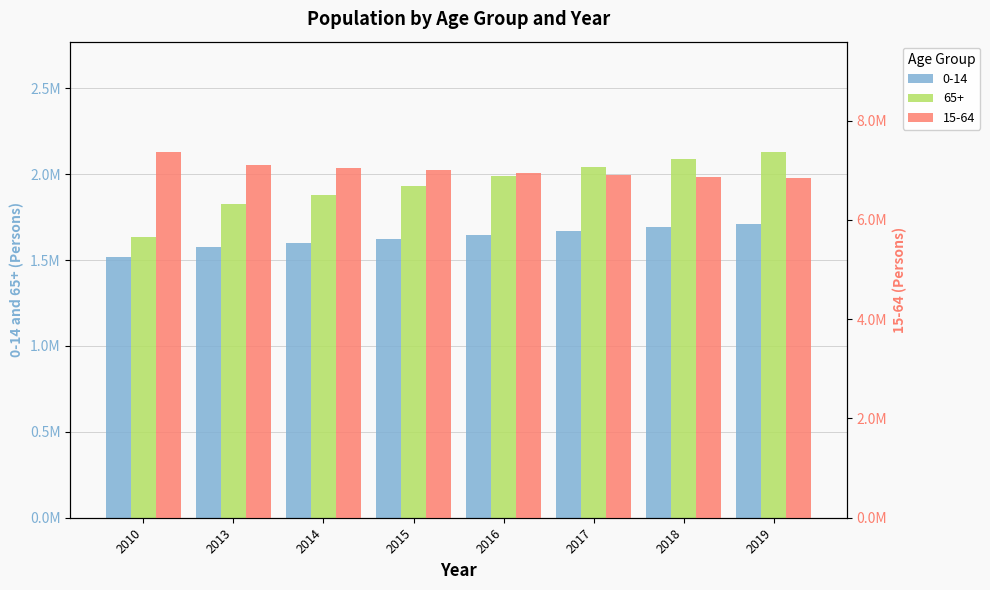

Rank the series by their maximum value, from highest to lowest.

15-64, 65+, 0-14